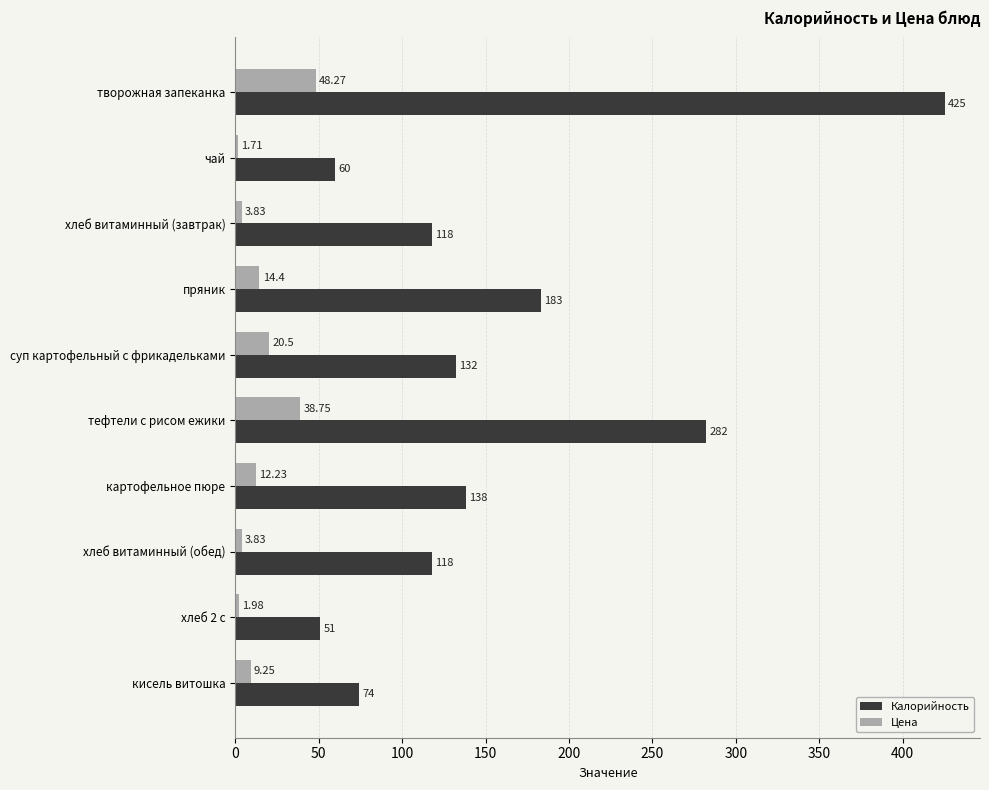

What is the maximum value for Цена?

48.3